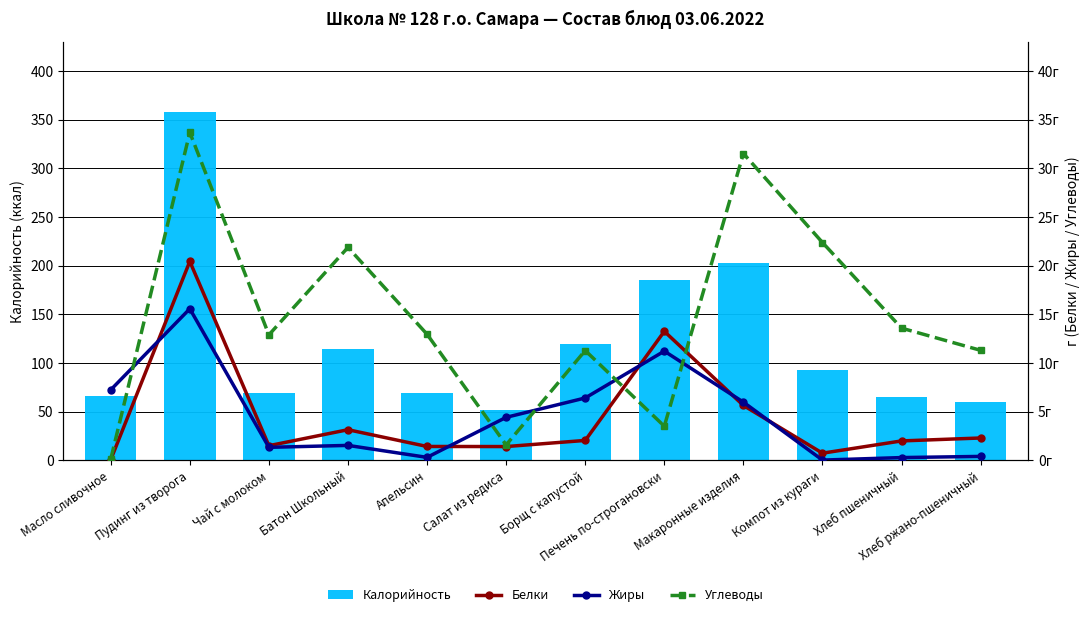

The Калорийность series shows 66.0 at Масло сливочное. True or false?

True